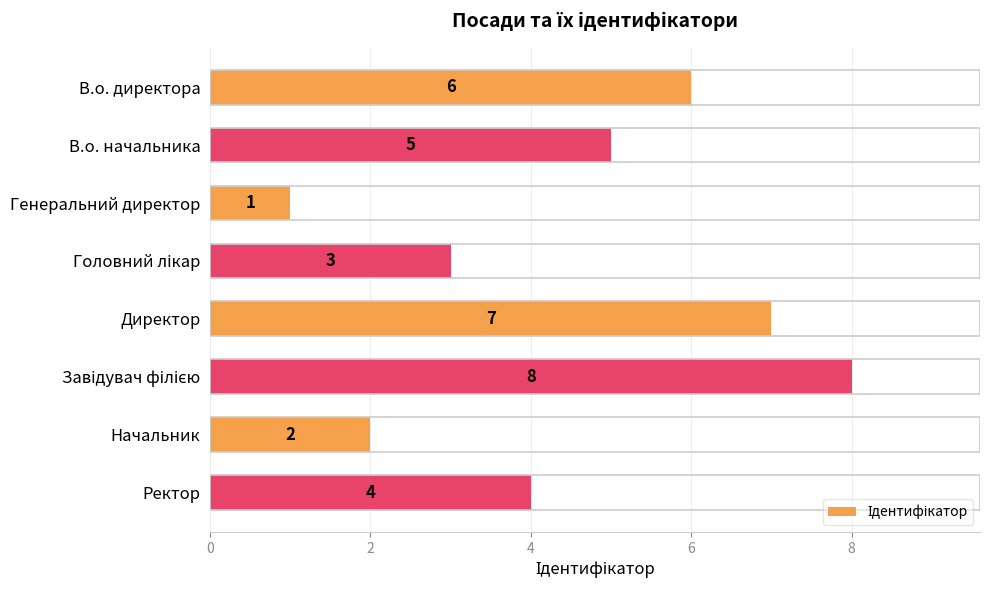

How many bars are there in total?

8